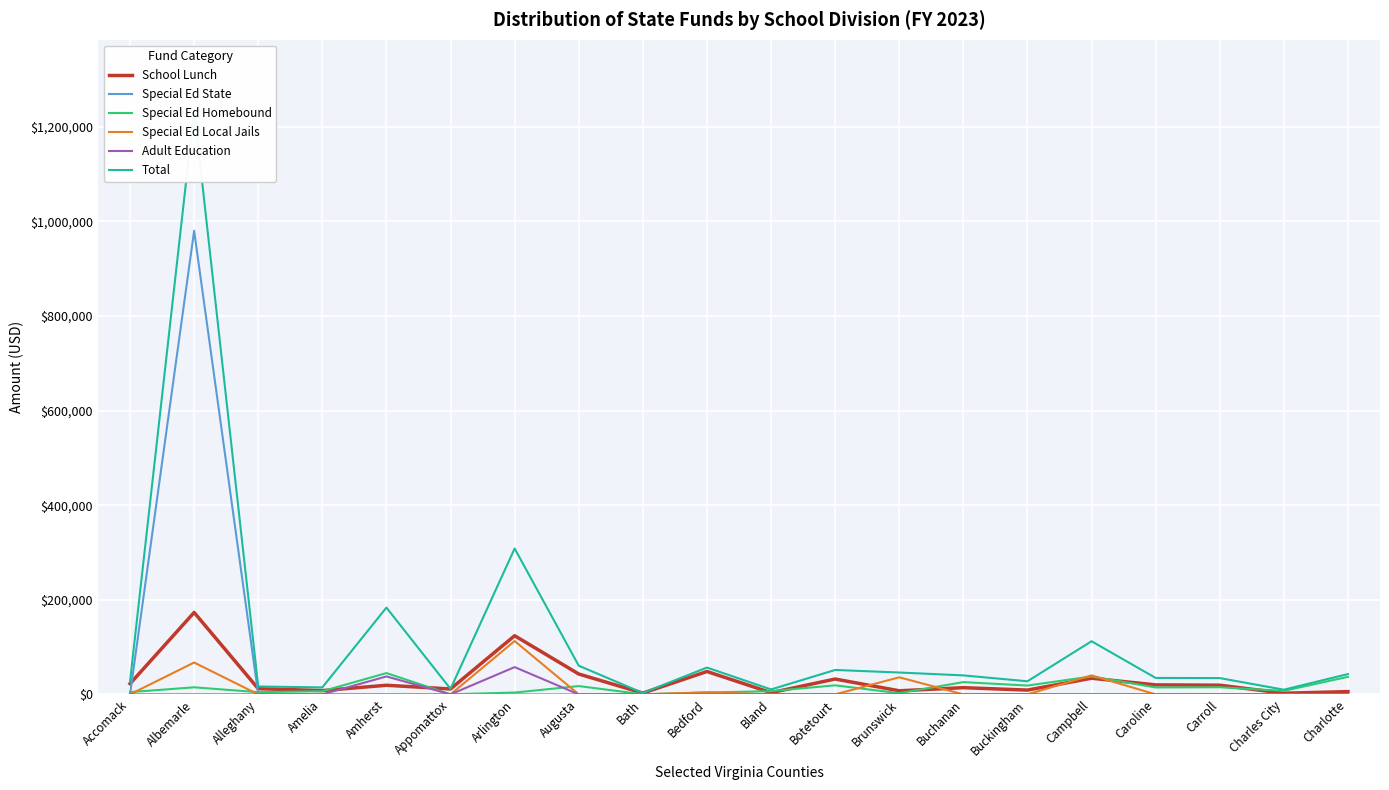

Reading right to left, extract all data points from this chart.

School Lunch: Charlotte=5842.6	Charles City=2426.8	Carroll=19411.9	Caroline=20110.5	Campbell=34180.9	Buckingham=9070.4	Buchanan=14183.2	Brunswick=7591.8	Botetourt=32472.2	Bland=3624.1	Bedford=48373.0	Bath=2721.7	Augusta=43081.8	Arlington=124072.8	Appomattox=11459.7	Amherst=19266.4	Amelia=8041.2	Alleghany=12022.1	Albemarle=173215.0	Accomack=22562.7
Special Ed State: Charlotte=0.0	Charles City=0.0	Carroll=0.0	Caroline=0.0	Campbell=0.0	Buckingham=0.0	Buchanan=0.0	Brunswick=0.0	Botetourt=0.0	Bland=0.0	Bedford=0.0	Bath=0.0	Augusta=0.0	Arlington=0.0	Appomattox=0.0	Amherst=0.0	Amelia=0.0	Alleghany=0.0	Albemarle=980291.4	Accomack=0.0
Special Ed Homebound: Charlotte=37097.0	Charles City=7480.0	Carroll=15032.0	Caroline=14676.0	Campbell=37977.0	Buckingham=18638.0	Buchanan=25972.0	Brunswick=2502.0	Botetourt=19156.0	Bland=6825.0	Bedford=3884.0	Bath=242.0	Augusta=17571.0	Arlington=3873.0	Appomattox=159.0	Amherst=45047.0	Amelia=6723.0	Alleghany=4661.0	Albemarle=14948.0	Accomack=4823.0
Special Ed Local Jails: Charlotte=0.0	Charles City=0.0	Carroll=0.0	Caroline=0.0	Campbell=40204.5	Buckingham=0.0	Buchanan=0.0	Brunswick=36149.3	Botetourt=0.0	Bland=0.0	Bedford=4447.9	Bath=0.0	Augusta=0.0	Arlington=112827.8	Appomattox=0.0	Amherst=0.0	Amelia=0.0	Alleghany=0.0	Albemarle=67358.6	Accomack=0.0
Adult Education: Charlotte=0.0	Charles City=0.0	Carroll=0.0	Caroline=0.0	Campbell=0.0	Buckingham=0.0	Buchanan=0.0	Brunswick=0.0	Botetourt=0.0	Bland=0.0	Bedford=0.0	Bath=0.0	Augusta=0.0	Arlington=57676.0	Appomattox=0.0	Amherst=37926.0	Amelia=0.0	Alleghany=0.0	Albemarle=0.0	Accomack=0.0
Total: Charlotte=42939.6	Charles City=9906.8	Carroll=34443.9	Caroline=34786.5	Campbell=112362.5	Buckingham=27708.4	Buchanan=40155.2	Brunswick=46243.1	Botetourt=51628.2	Bland=10449.1	Bedford=56704.9	Bath=2963.7	Augusta=60652.8	Arlington=308486.6	Appomattox=11618.7	Amherst=183550.6	Amelia=14764.2	Alleghany=16683.1	Albemarle=1235813.1	Accomack=27385.7